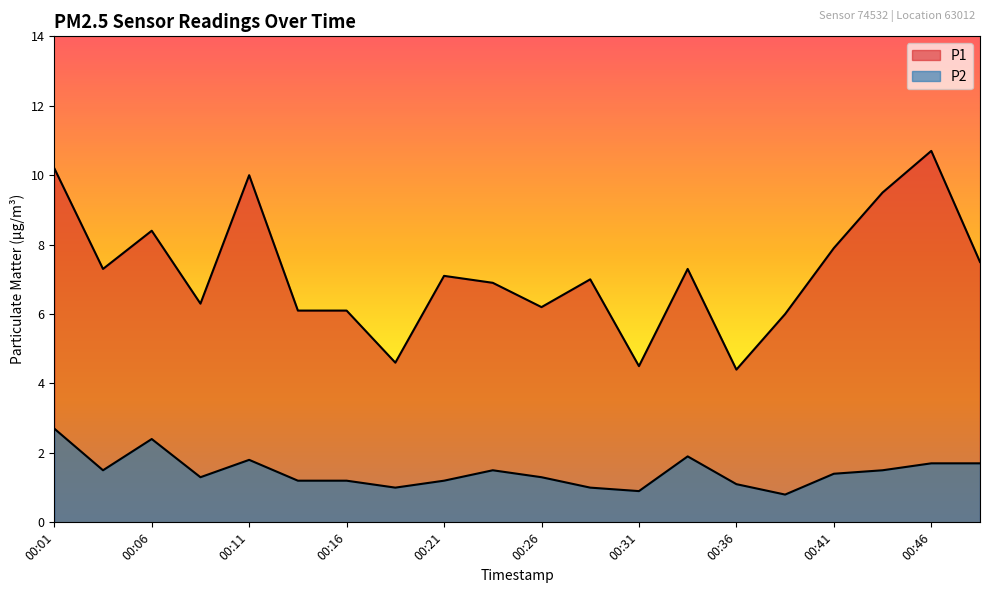

The P2 series shows 1.5 at 00:43. True or false?

True